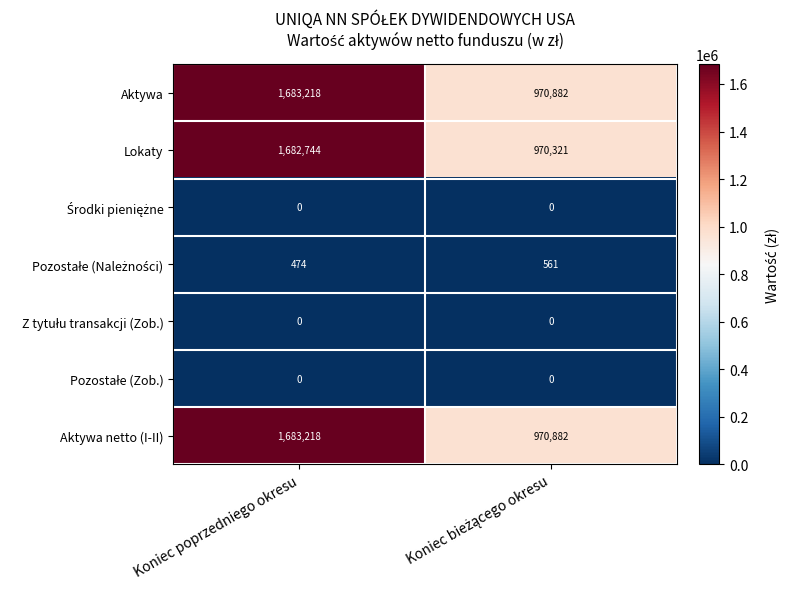

What is the total value across all series at Koniec poprzedniego okresu?

5049654